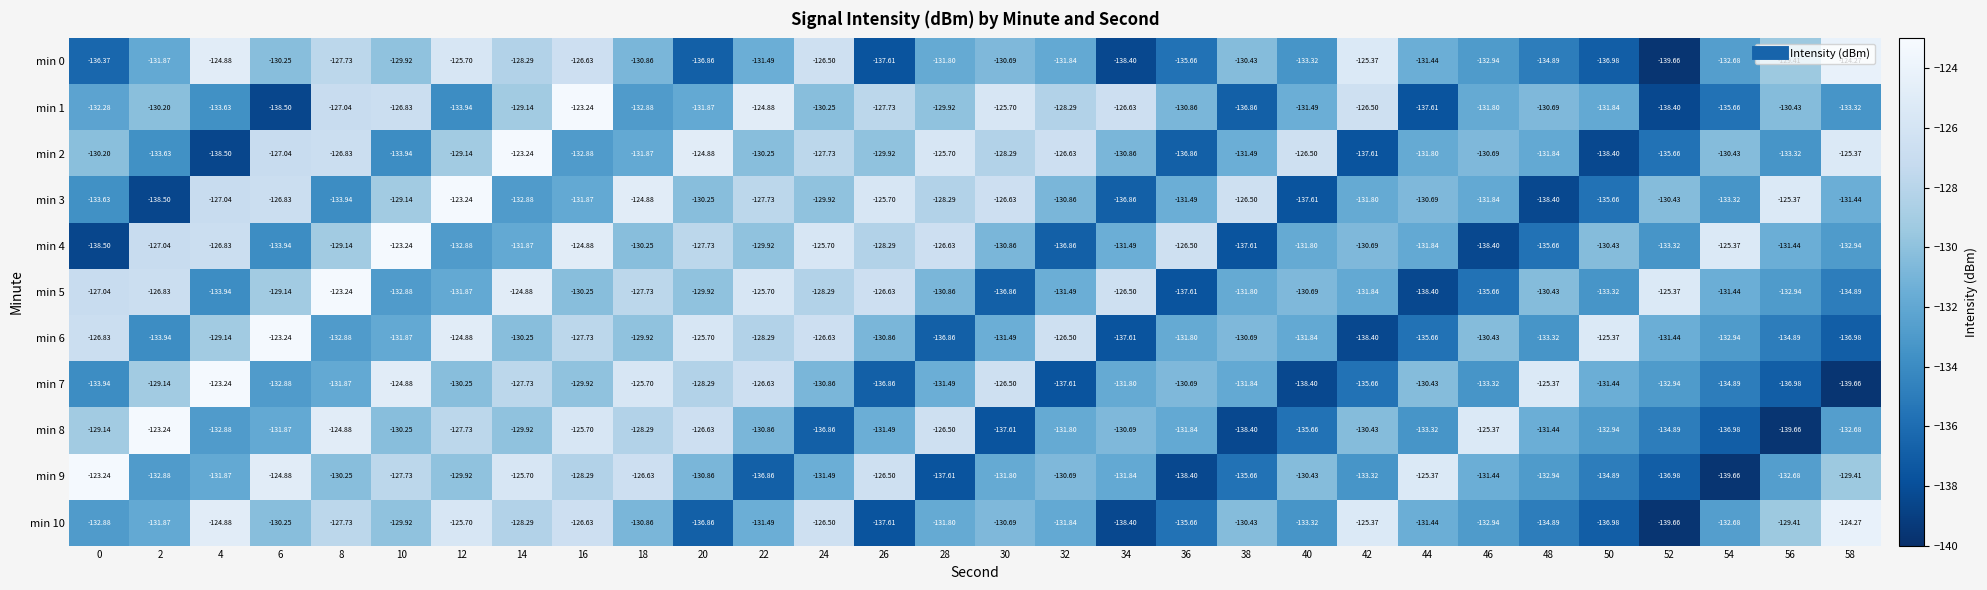

What is the total value across all series at 0?

-1444.0